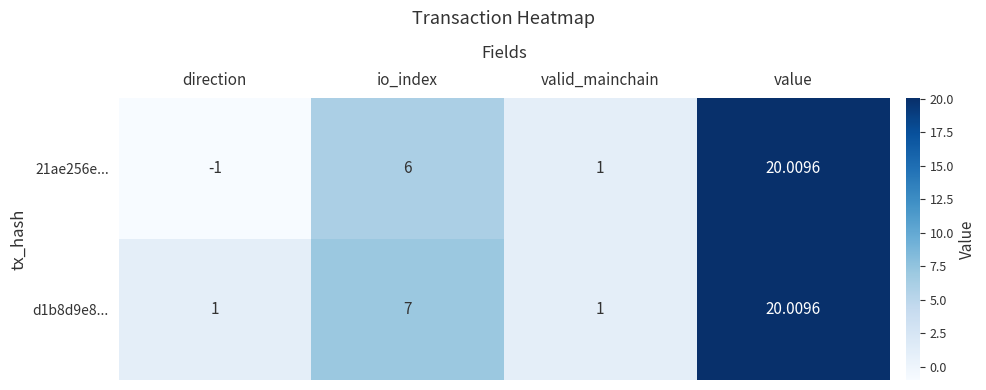

Which category has the highest value in the 21ae256e... series?

value